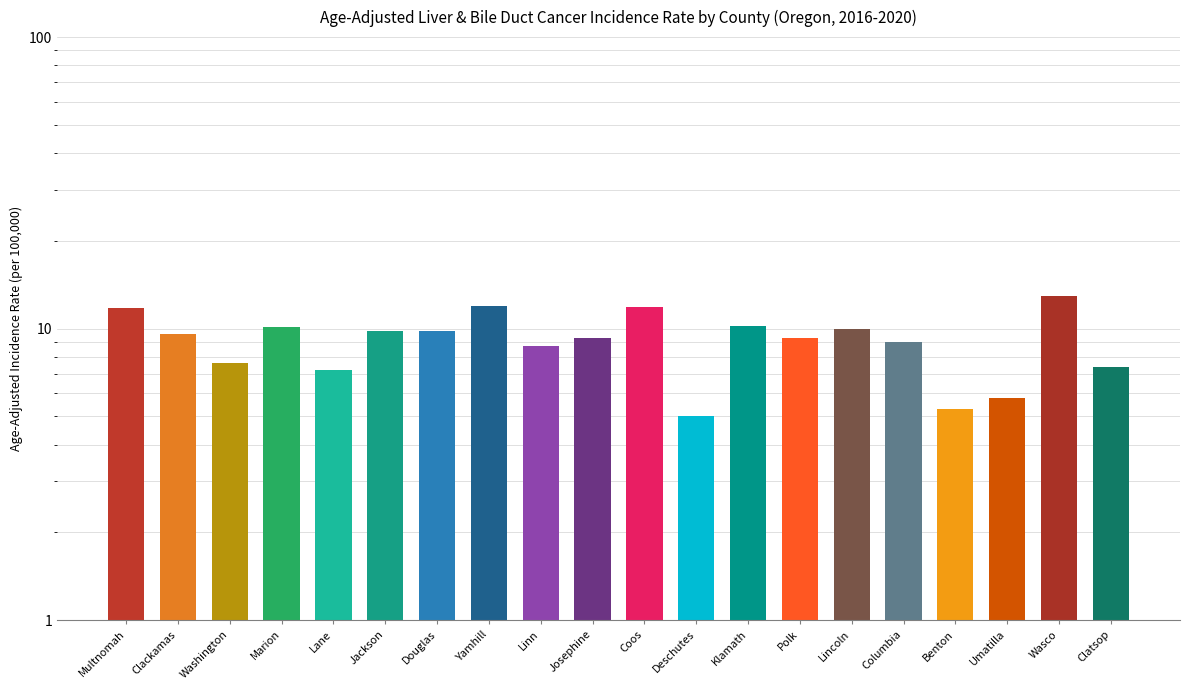

What is the label of the 18th bar from the left?

Umatilla